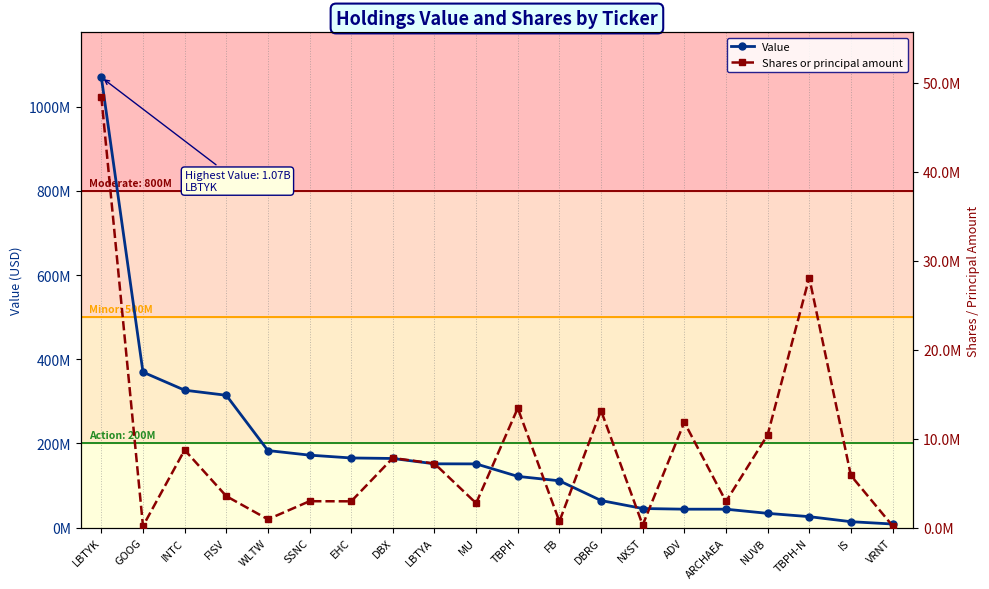

At which label does Shares or principal amount first exceed 5854496?

LBTYK